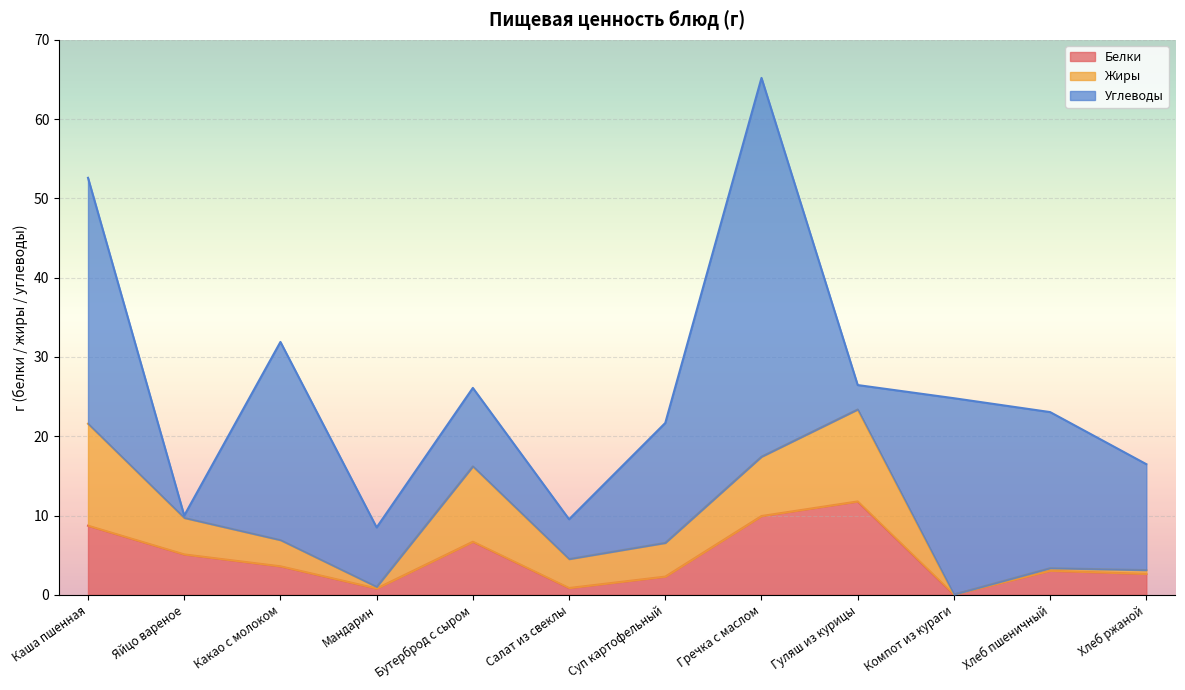

What is the value of the Белки point at the 3rd from the left?

3.6